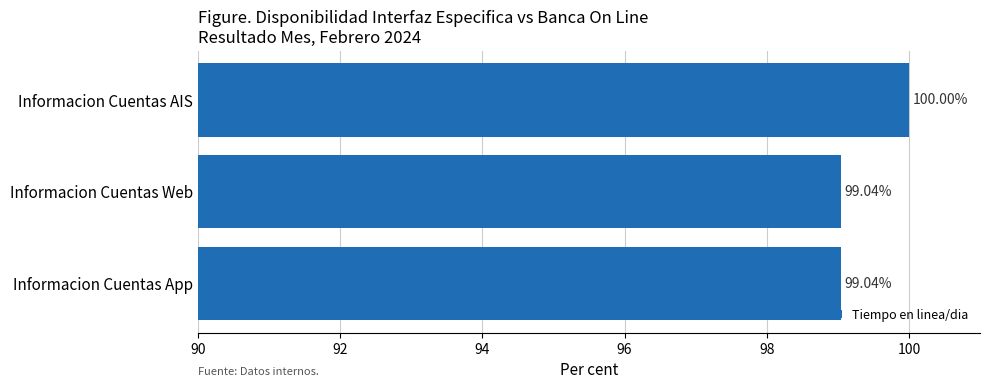

Does the chart contain any negative values?

No